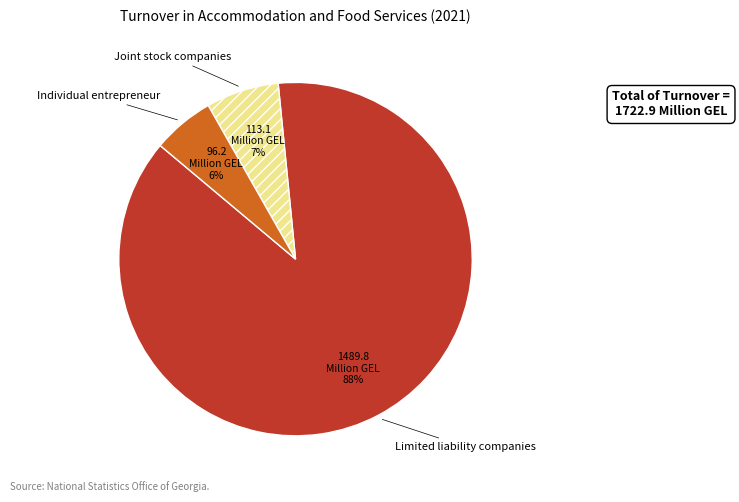

Count the number of slices in the pie.

3